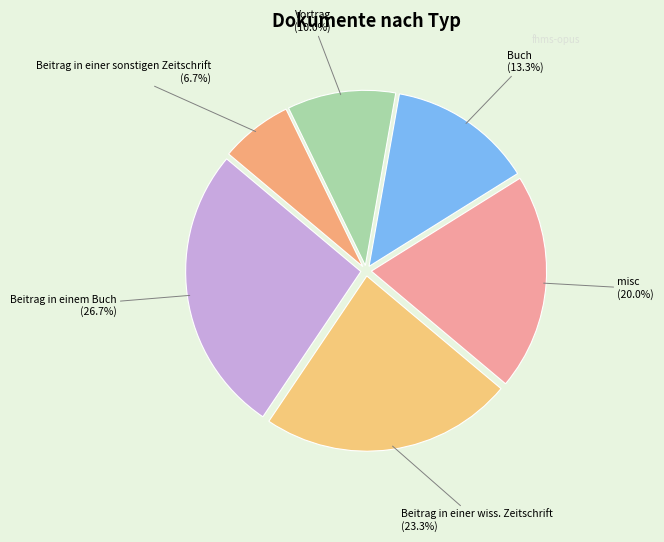

Combined, what portion of the pie is Buch and Beitrag in einem Buch?

40.0%